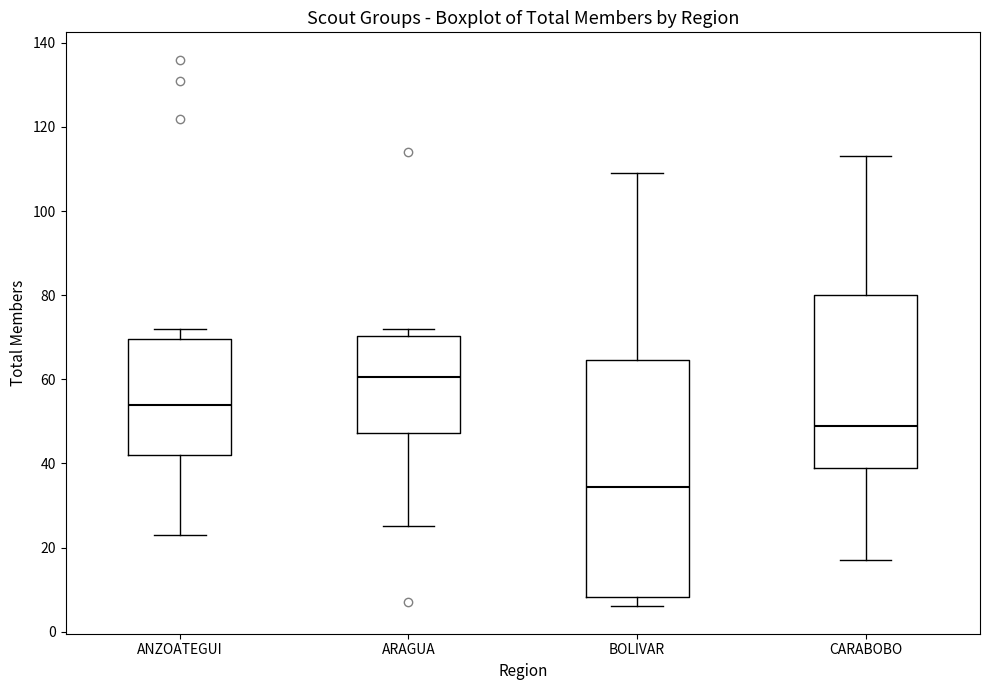

Which box has the highest median line?

ARAGUA